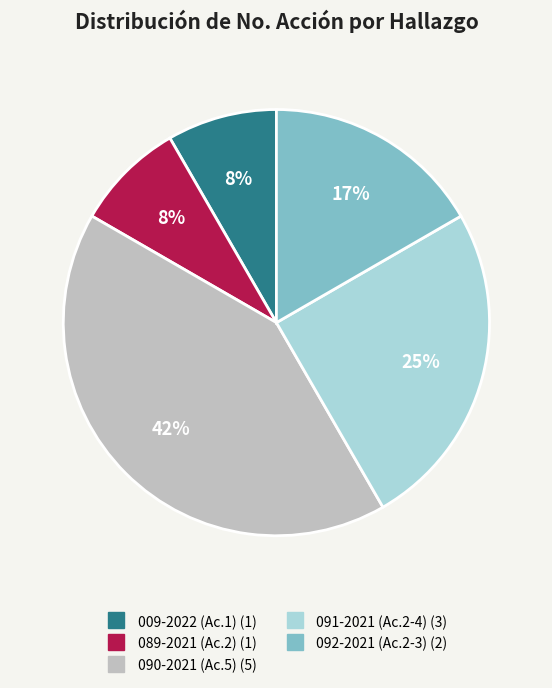

To the nearest percent, what percentage of the pie is 009-2022?

8%